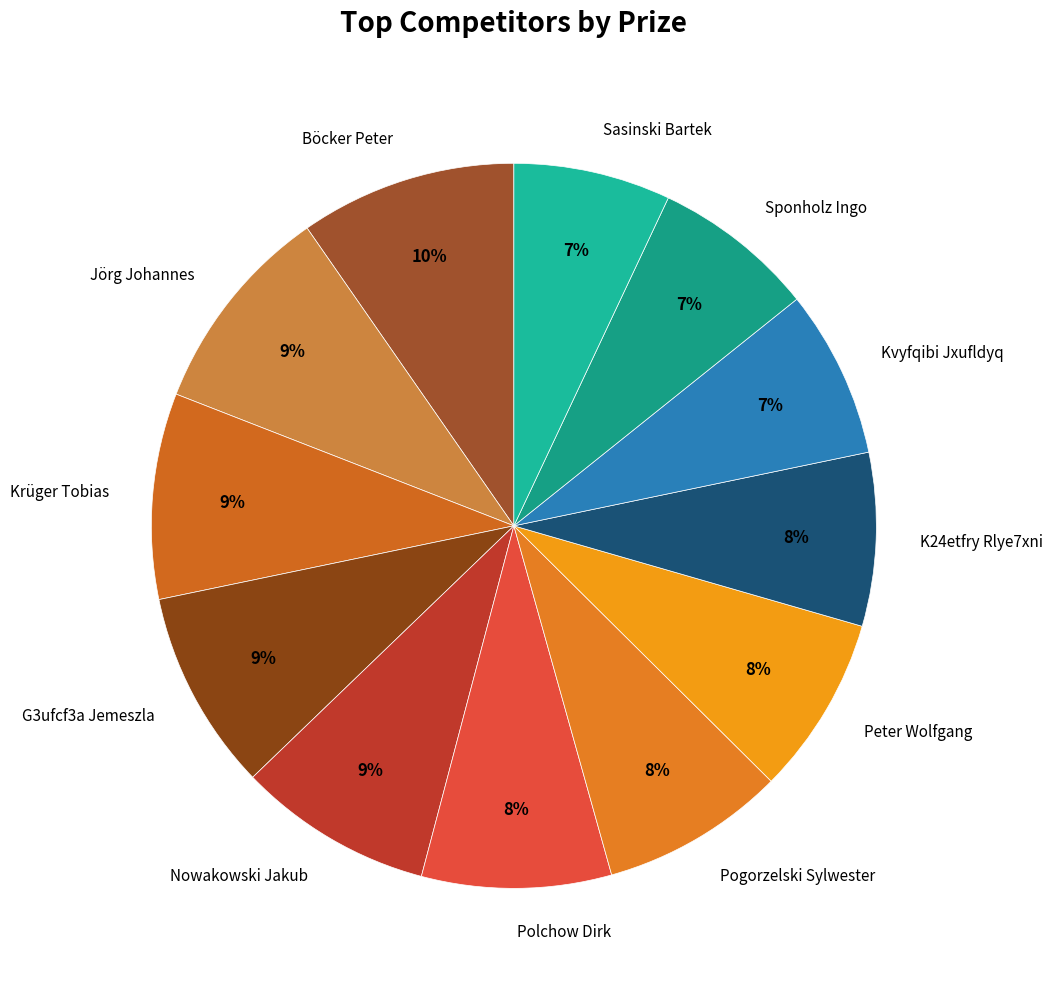

What percentage is the Kvyfqibi Jxufldyq slice, to the nearest percent?

7%